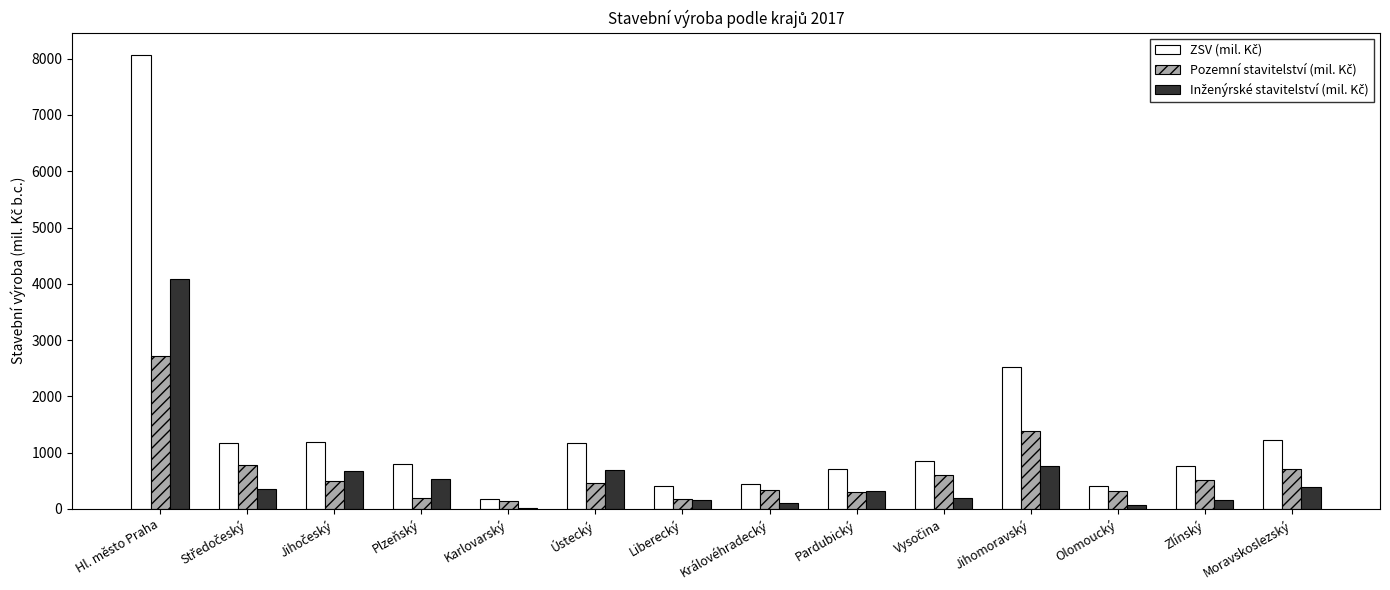

Count the number of data series in this chart.

3